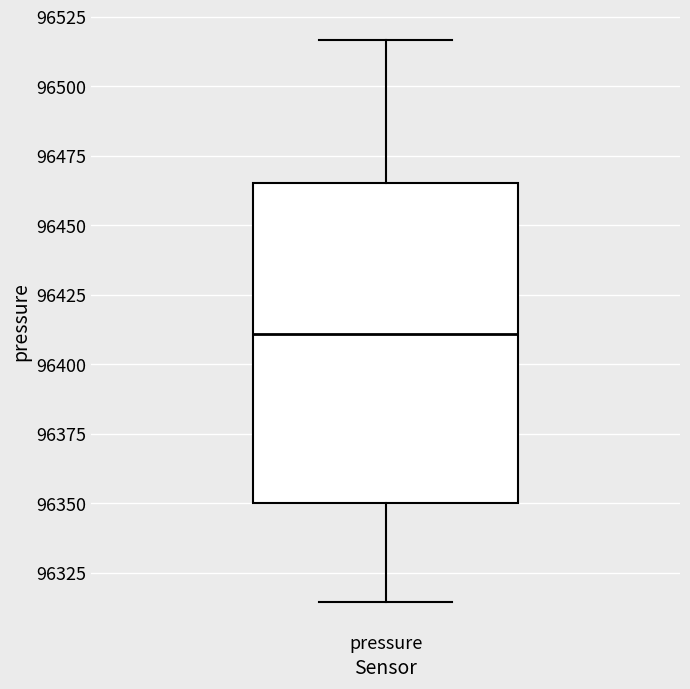

Read this box plot against the y-axis: the position of the median line, the range covered by the box, and the ends of both whiskers. The values are not printed on the chart, so give them approximately, as read against the axis.

median 96410, box 96350 to 96465, whiskers 96315 to 96515